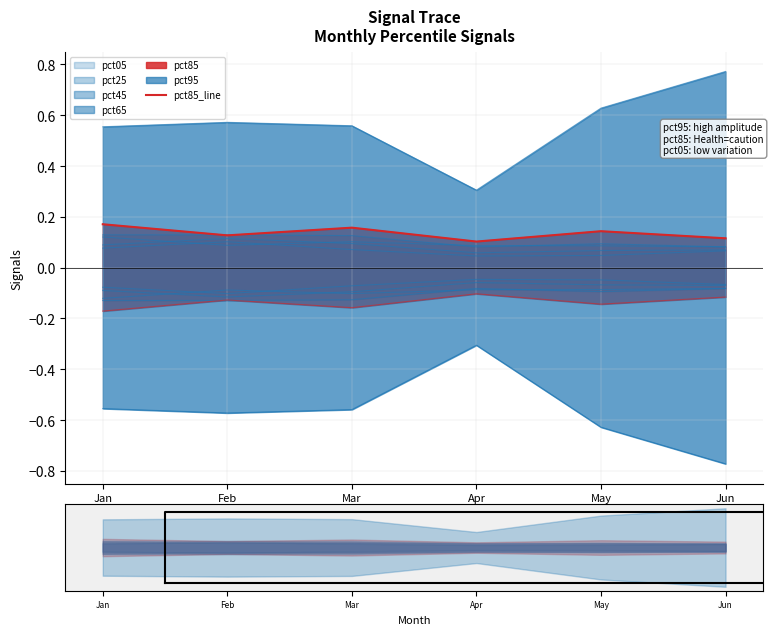

The chart shows a value of 0.1 at May. True or false?

True